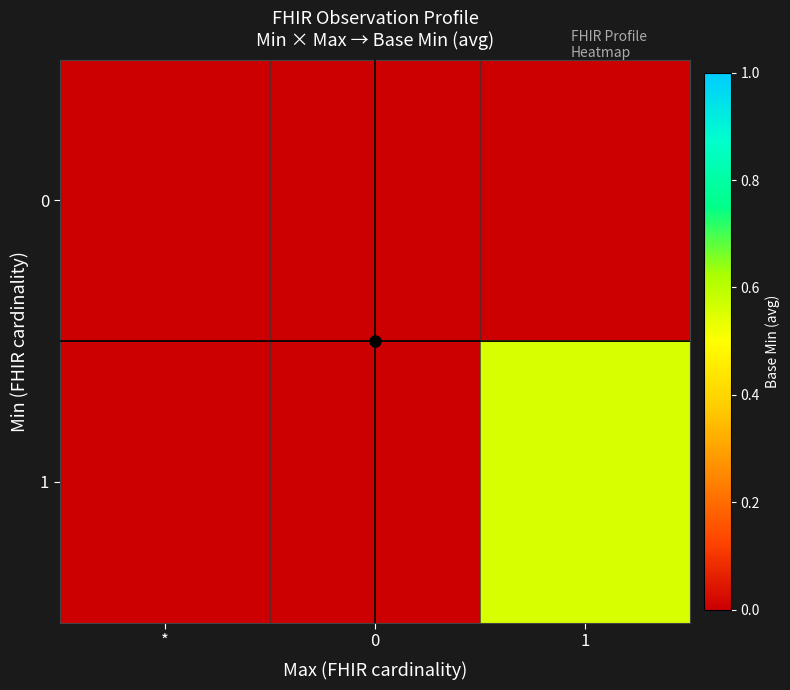

Which series has the widest spread of values?

1